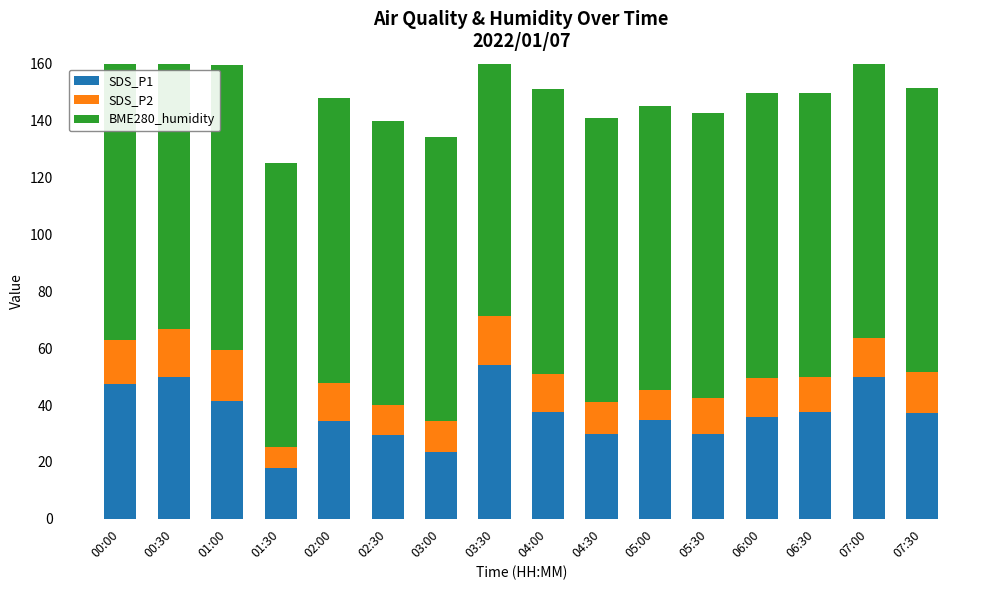

The BME280_humidity series shows 37.2 at 02:00. True or false?

False